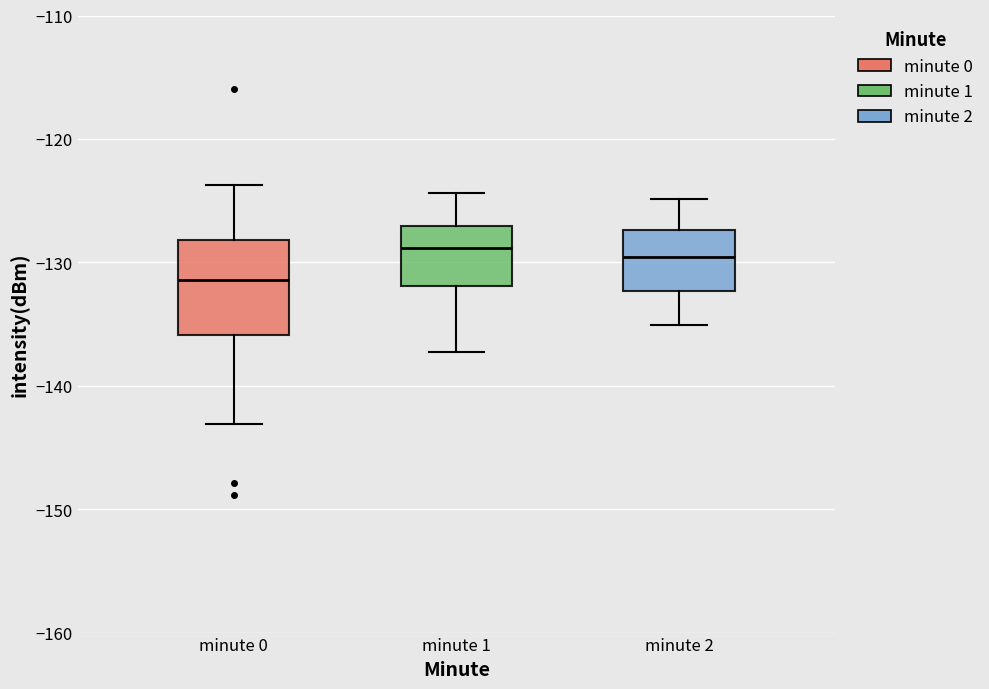

Reading left to right, transcribe this box plot: for each box, give where its median line is, the range the box spans, and where its two whiskers end, as read against the y-axis. The values are not printed on the chart, so give them approximately, as read against the axis.

minute 0: median -131, box -136 to -128, whiskers -143 to -124
minute 1: median -129, box -132 to -127, whiskers -137 to -124
minute 2: median -130, box -132 to -127, whiskers -135 to -125